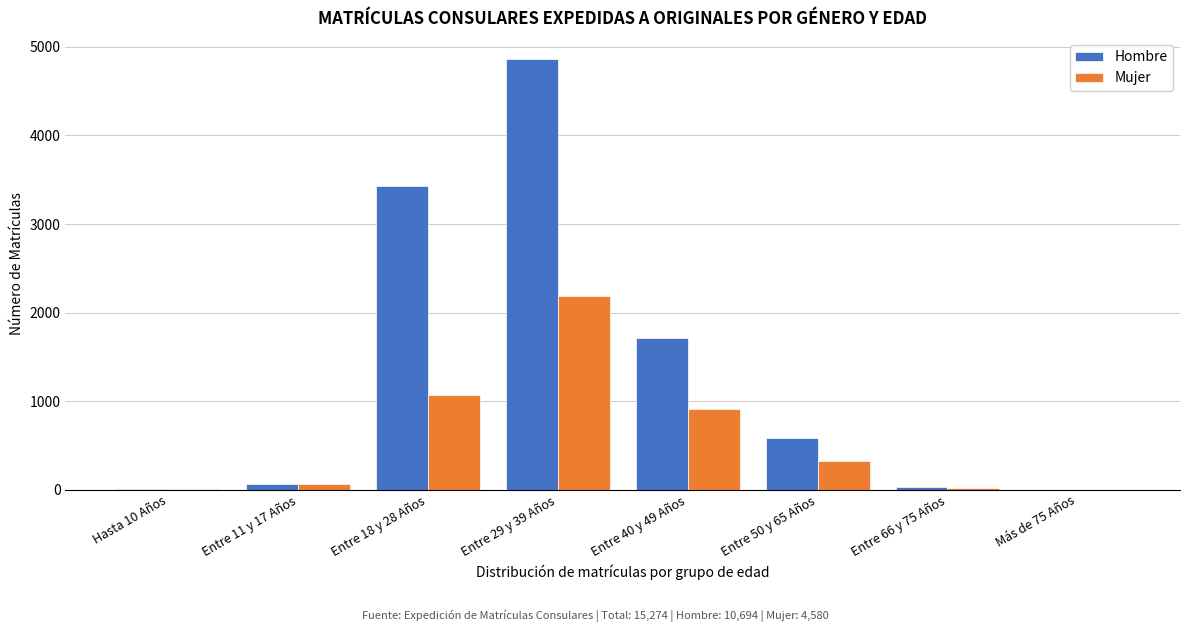

At which label is Hombre closest to 2430?

Entre 40 y 49 Años